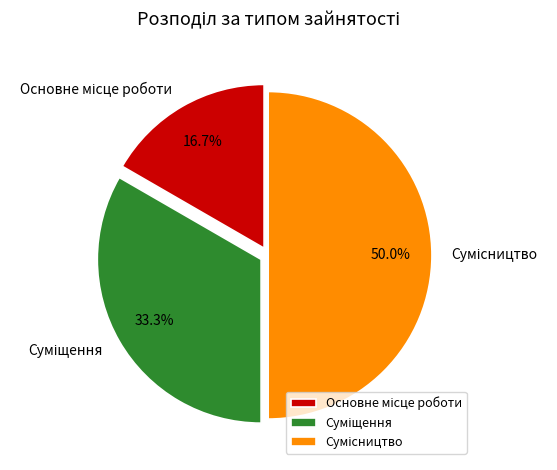

Which category has the biggest portion of the pie?

Сумісництво